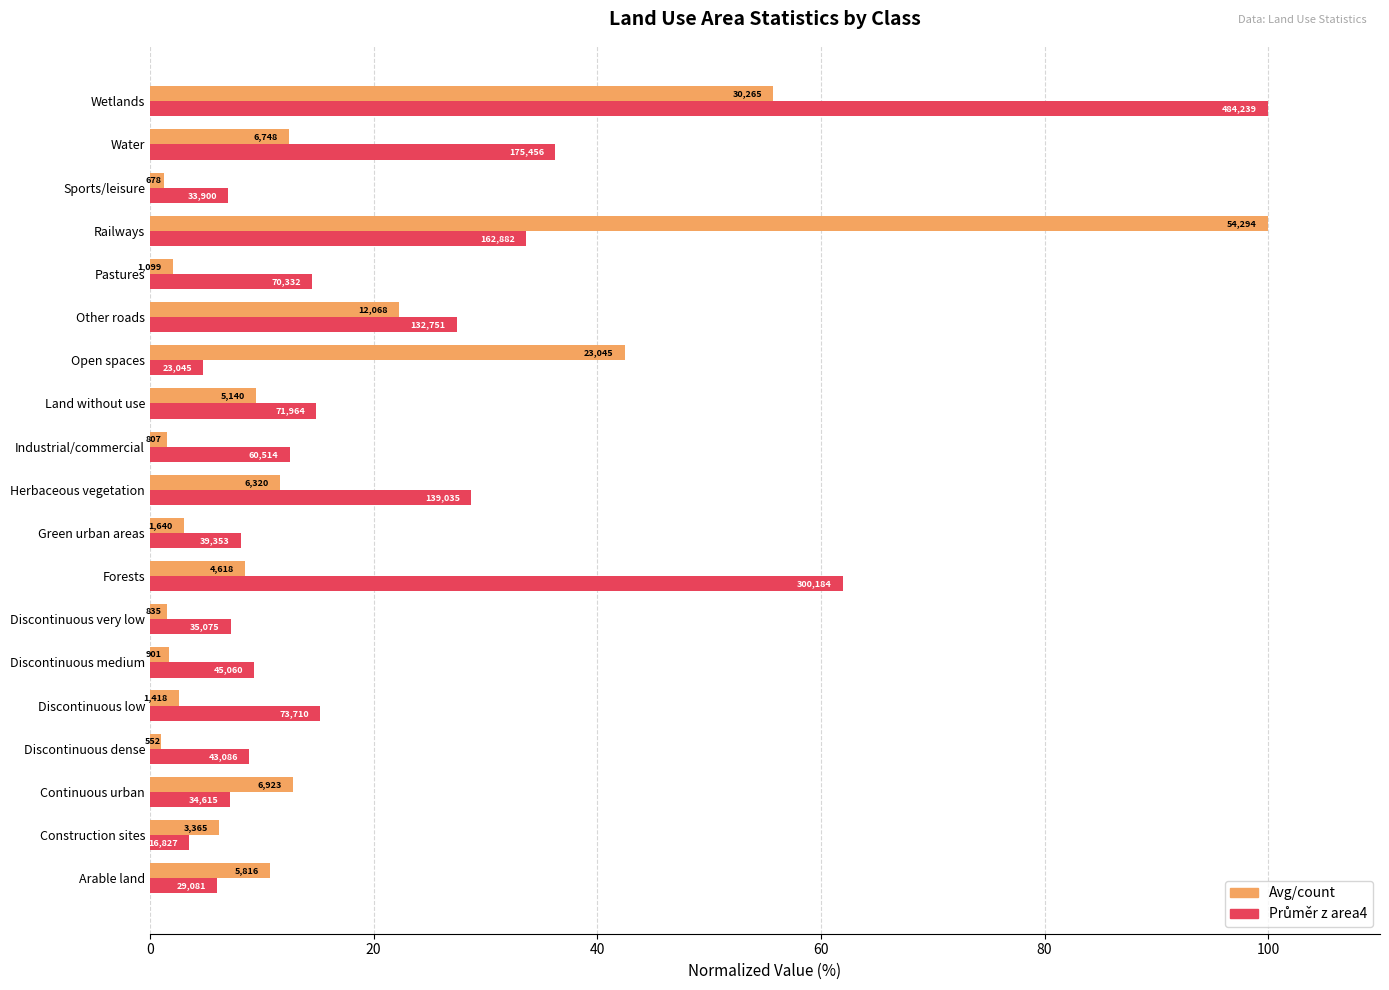

What is the value of the Průměr z area4 (normalized %) bar at the 6th from the left?

9.3